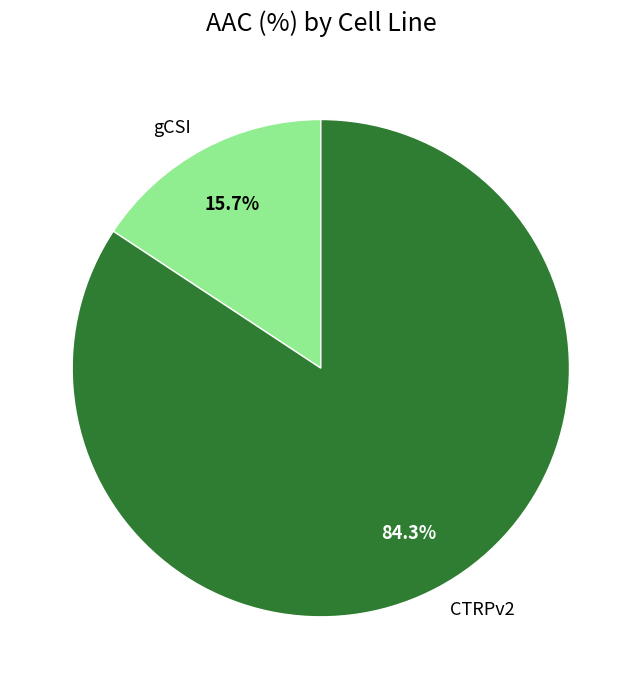

What is the majority slice?

CTRPv2